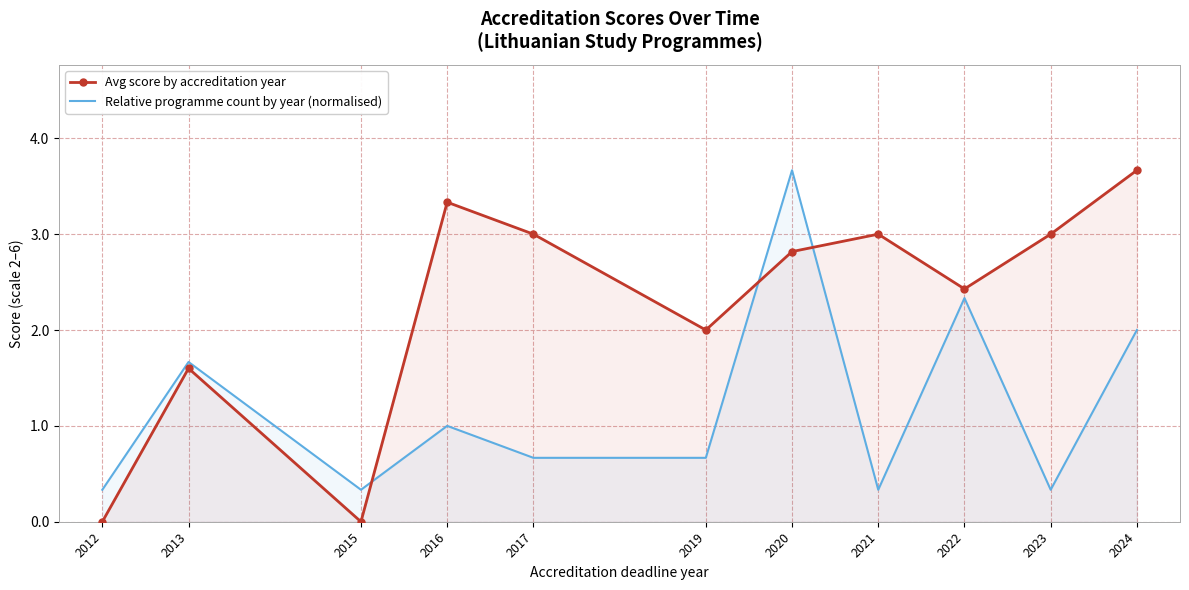

Reading right to left, what are all the values shown in this chart?

Avg score by accreditation year: 2024=3.7	2023=3.0	2022=2.4	2021=3.0	2020=2.8	2019=2.0	2017=3.0	2016=3.3	2015=0.0	2013=1.6	2012=0.0
Relative programme count by year (normalised): 2024=2.0	2023=0.3	2022=2.3	2021=0.3	2020=3.7	2019=0.7	2017=0.7	2016=1.0	2015=0.3	2013=1.7	2012=0.3